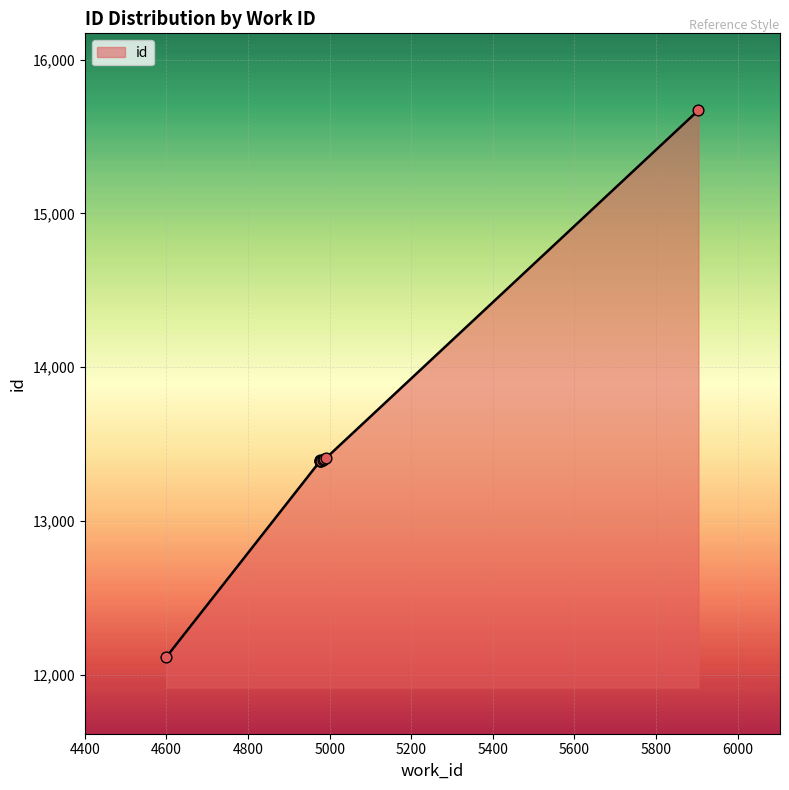

What is the change in value from 4984 to 4991?

+10